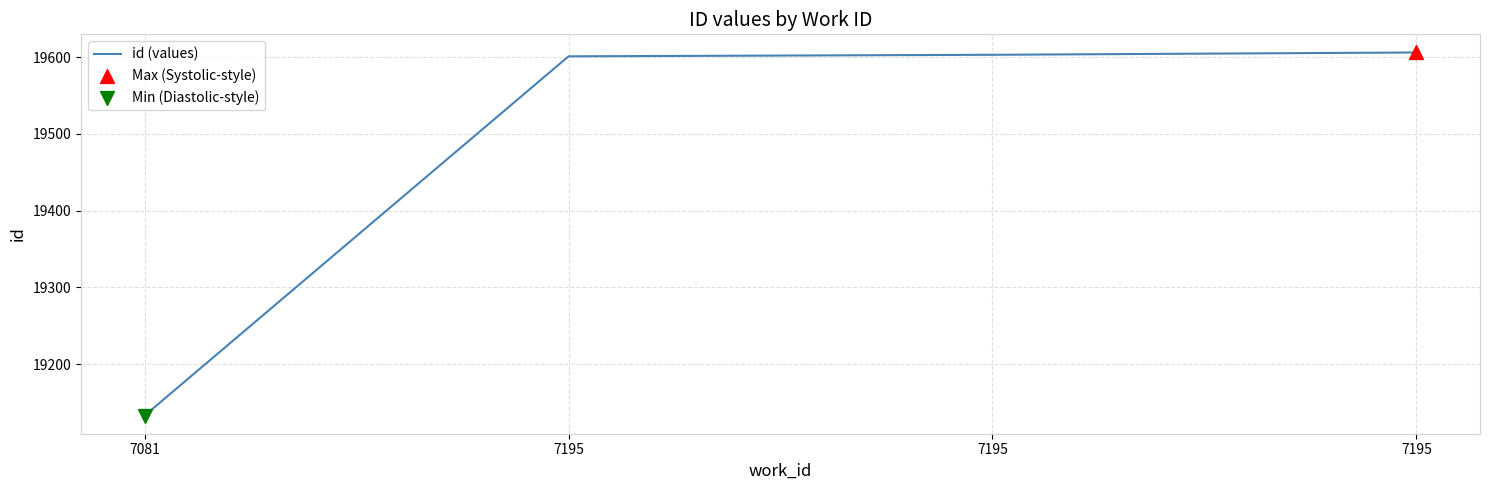

What is the change in value from 7195 to 7195?

+2